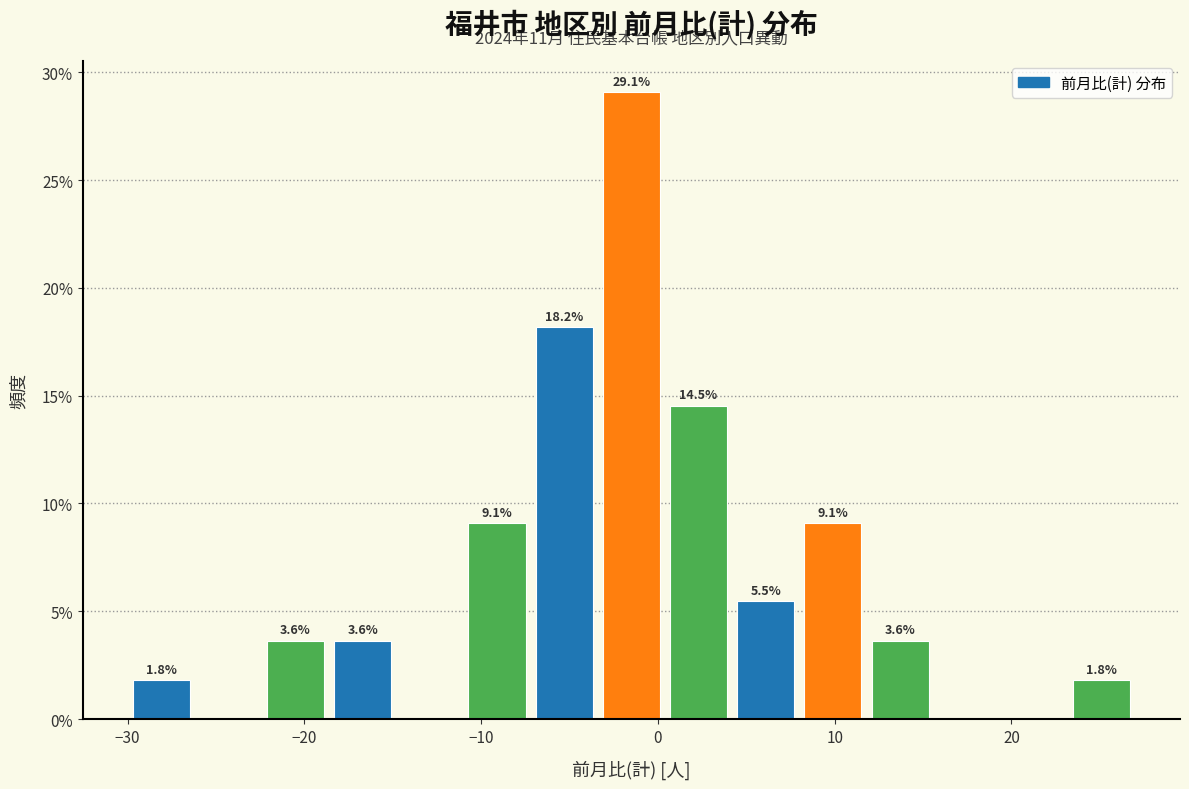

Read against the x-axis, roughly where is the centre of the tallest bar?

-1